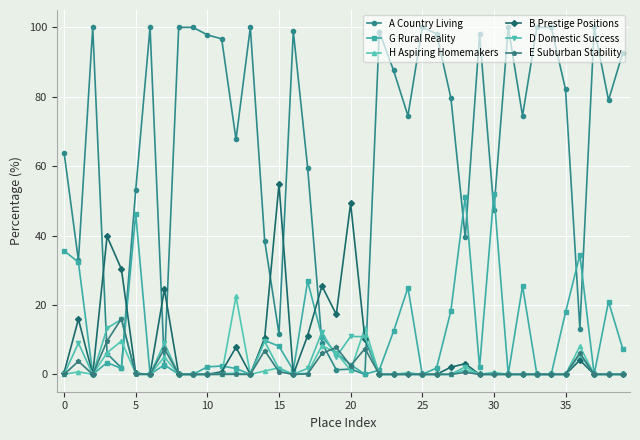

What is the difference between the second highest and minimum values in the A Country Living series?

100.0